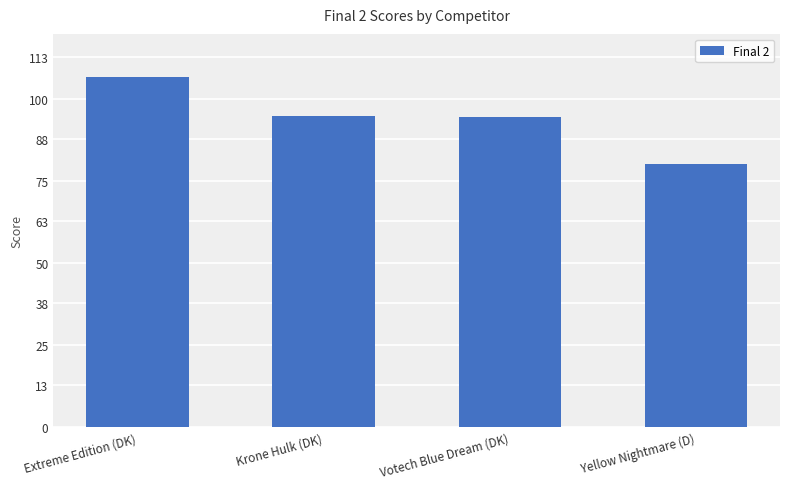

True or false: the data shows 95.1 at Krone Hulk (DK).

True